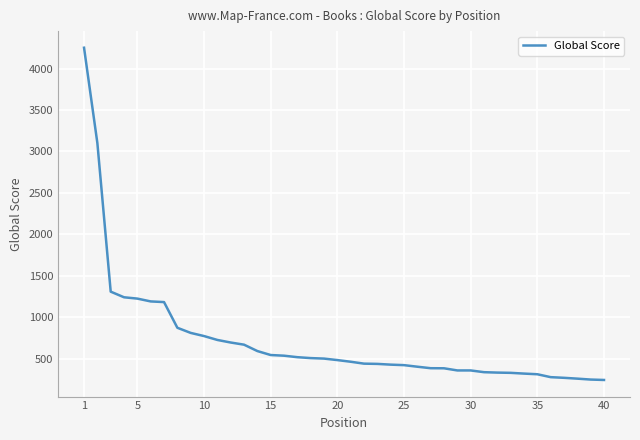

What is the average value?

716